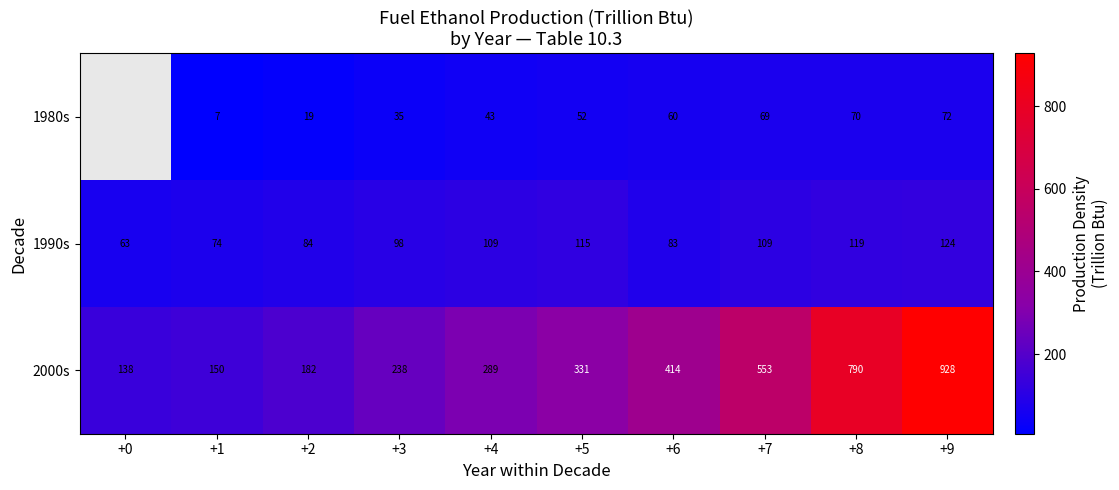

Is the value of 2000s at +8 greater than the value of 1990s at +6?

Yes